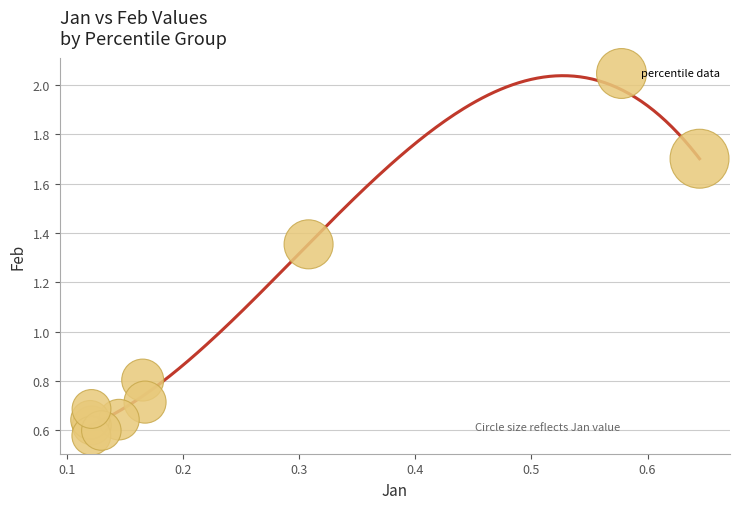

What Y value in the scatter plot is closest to 1?

0.8